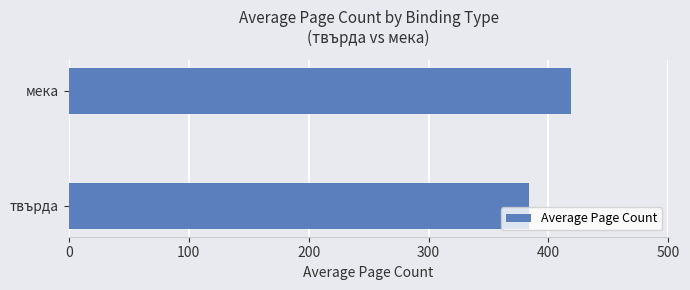

How many bars are there in total?

2